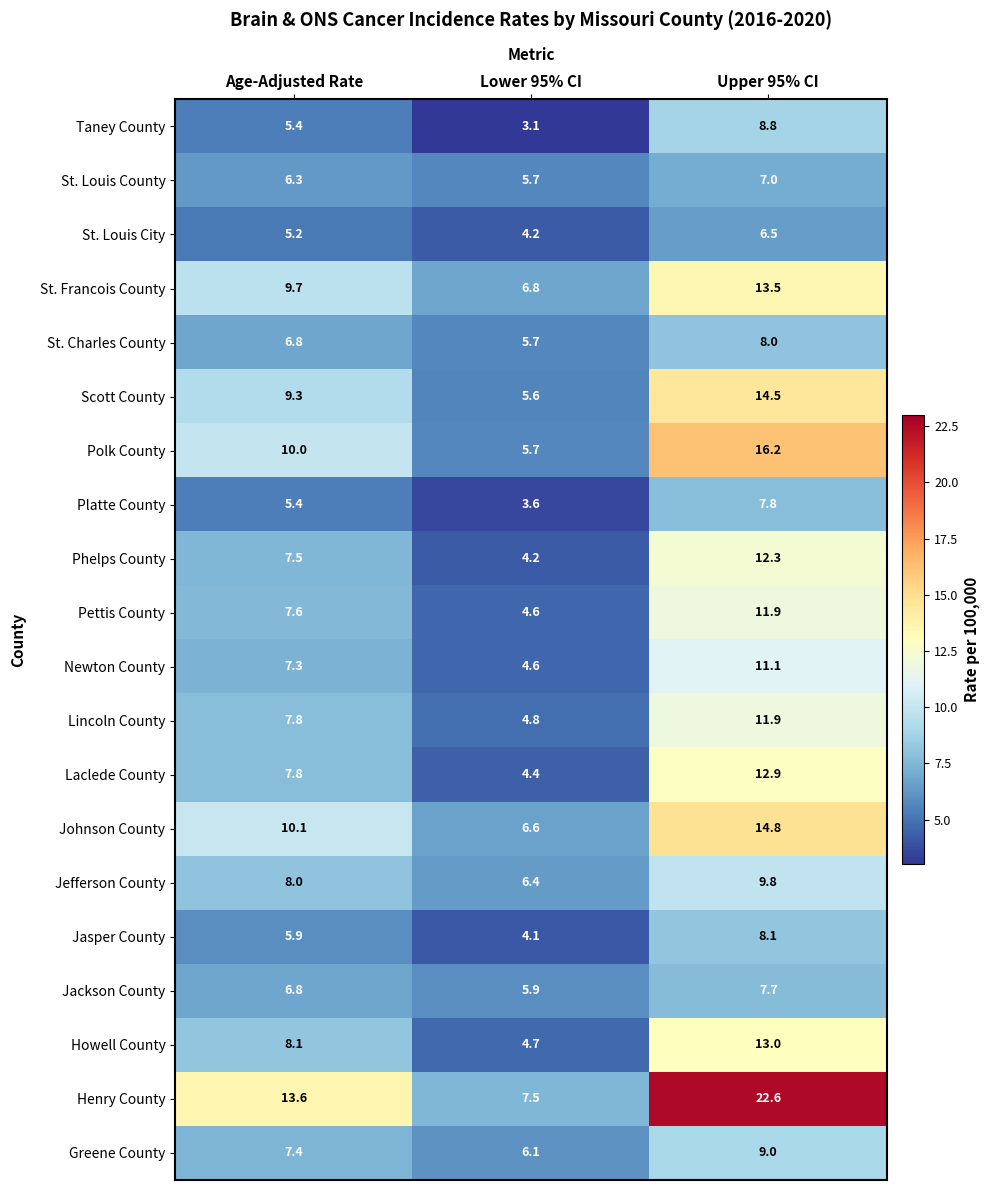

Between Age-Adjusted Rate and Lower 95% CI, which series saw the biggest shift?

Henry County